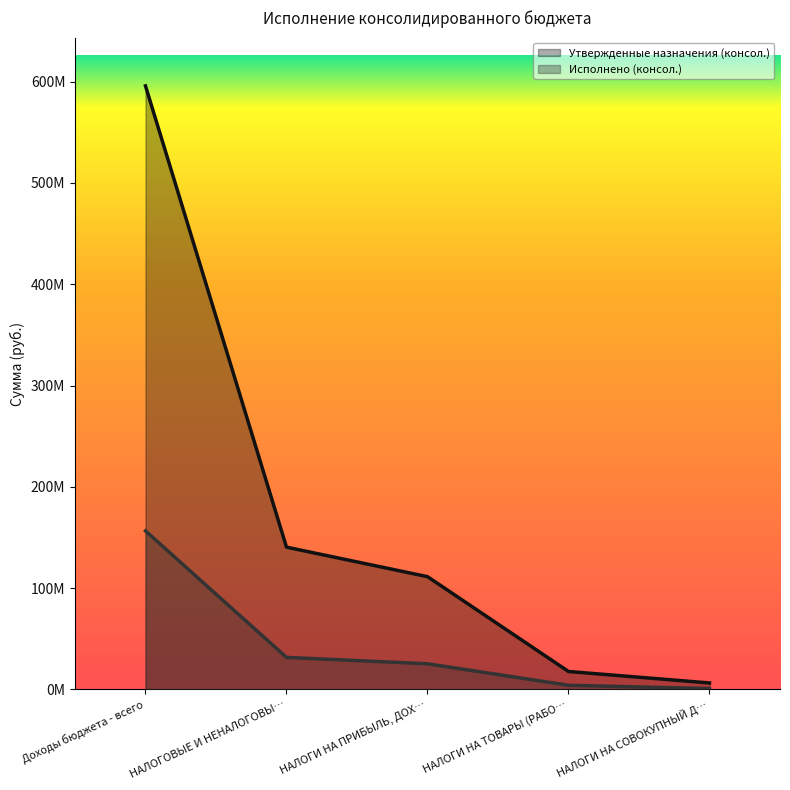

Between Доходы бюджета - всего and НАЛОГИ НА ПРИБЫЛЬ, ДОХ…, which series saw the biggest shift?

Утвержденные назначения (консол.)